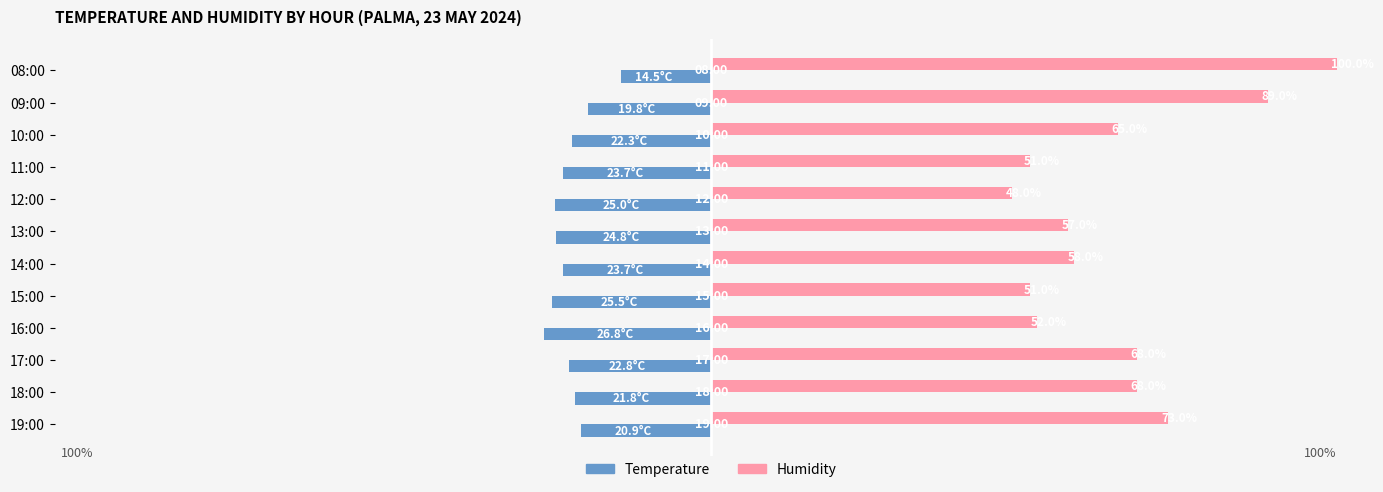

Which series has the largest range (max minus min)?

Humidity